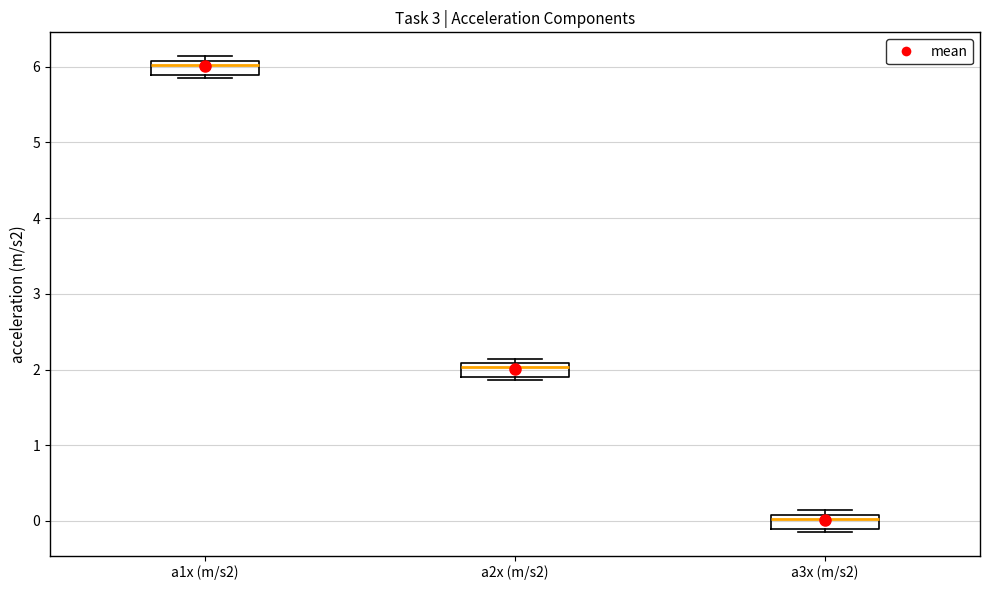

Reading left to right, read every box against the y-axis: the position of its median line, the range the box covers, and the ends of its whiskers. The values are not printed on the chart, so give them approximately, as read against the axis.

a1x (m/s2): median 6.0, box 5.9 to 6.1, whiskers 5.9 (just below the box's lower edge) to 6.1 (just above the box's upper edge)
a2x (m/s2): median 2.0, box 1.9 to 2.1, whiskers 1.9 (just below the box's lower edge) to 2.1 (just above the box's upper edge)
a3x (m/s2): median 0.0, box -0.1 to 0.1, whiskers -0.1 (just below the box's lower edge) to 0.1 (just above the box's upper edge)